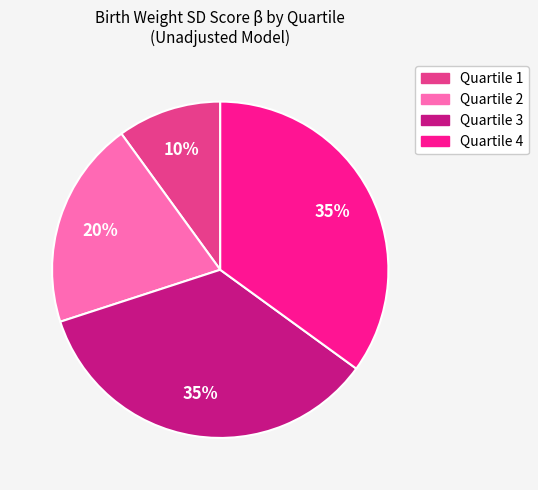

What is the smallest slice in the pie chart?

Quartile 1